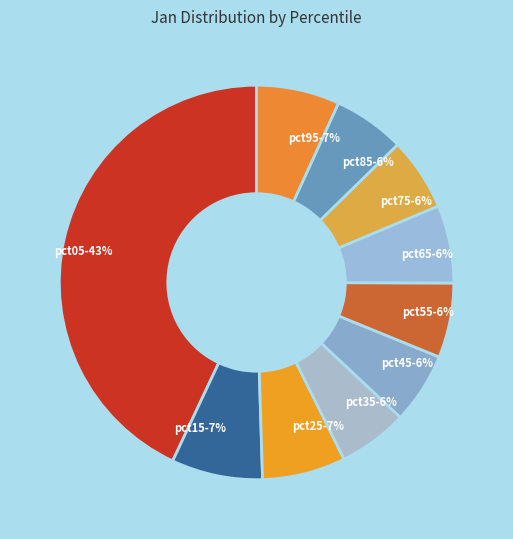

The pct85 slice represents 6% of the pie. True or false?

True